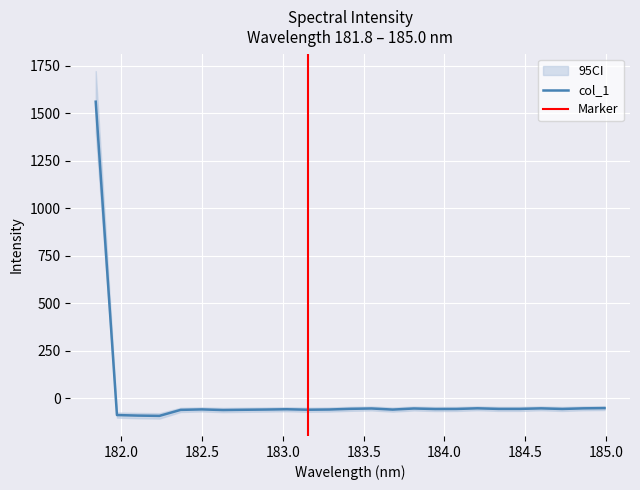

What is the change in value from 182.1045947288 to 182.6299929592?

+29.3